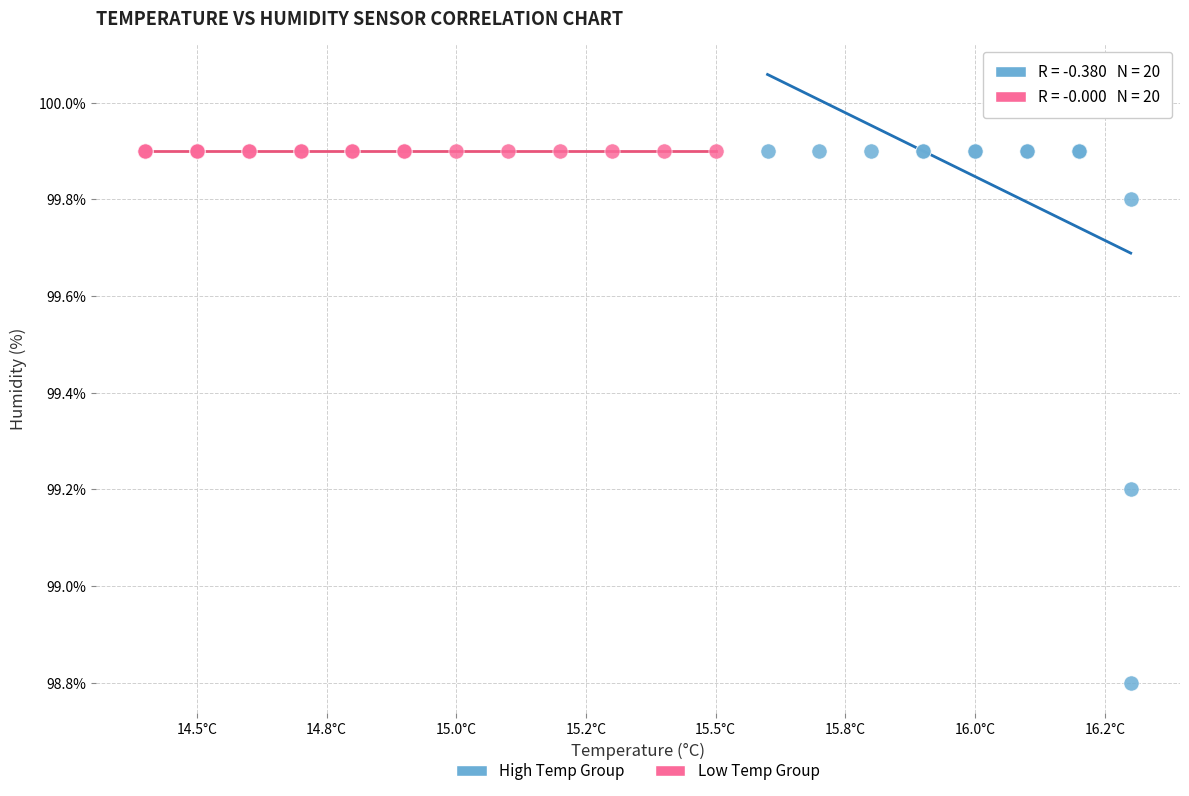

Which series contains the lowest Y value?

High Temp Group